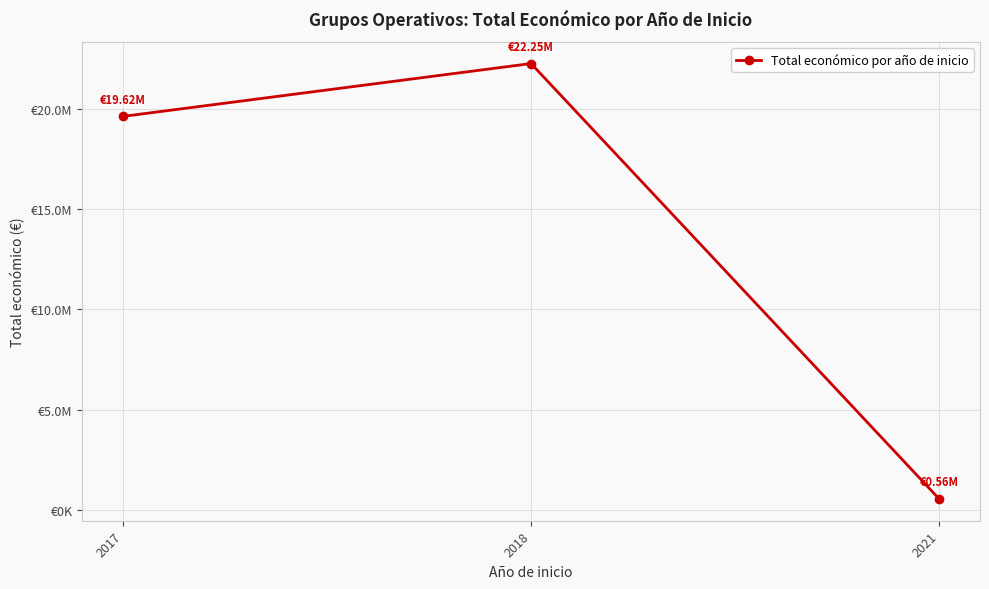

Reading left to right, list all the values displayed in this chart.

2017=19616438	2018=22248137	2021=564758